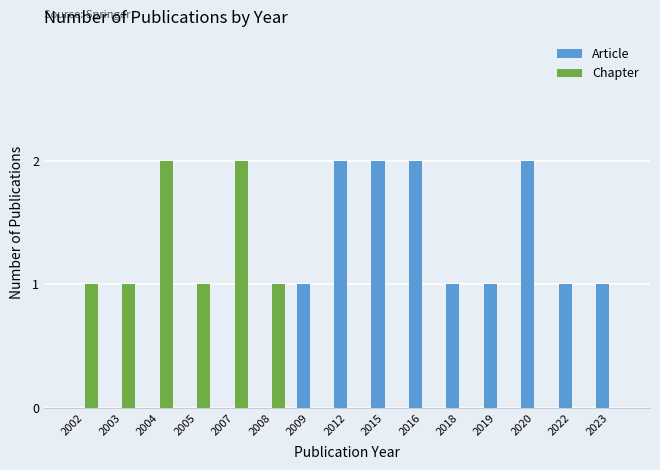

How many Article values are between 0 and 2?

15